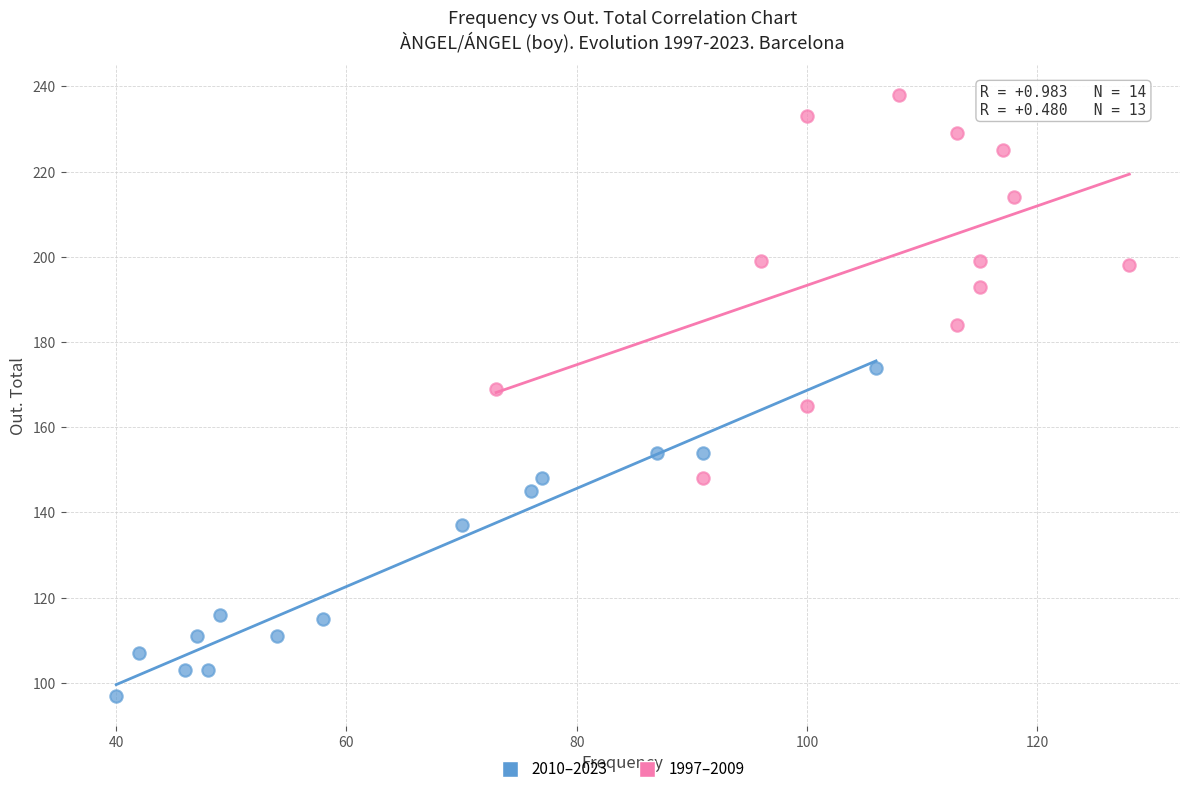

Which series contains the lowest Y value?

2010–2023